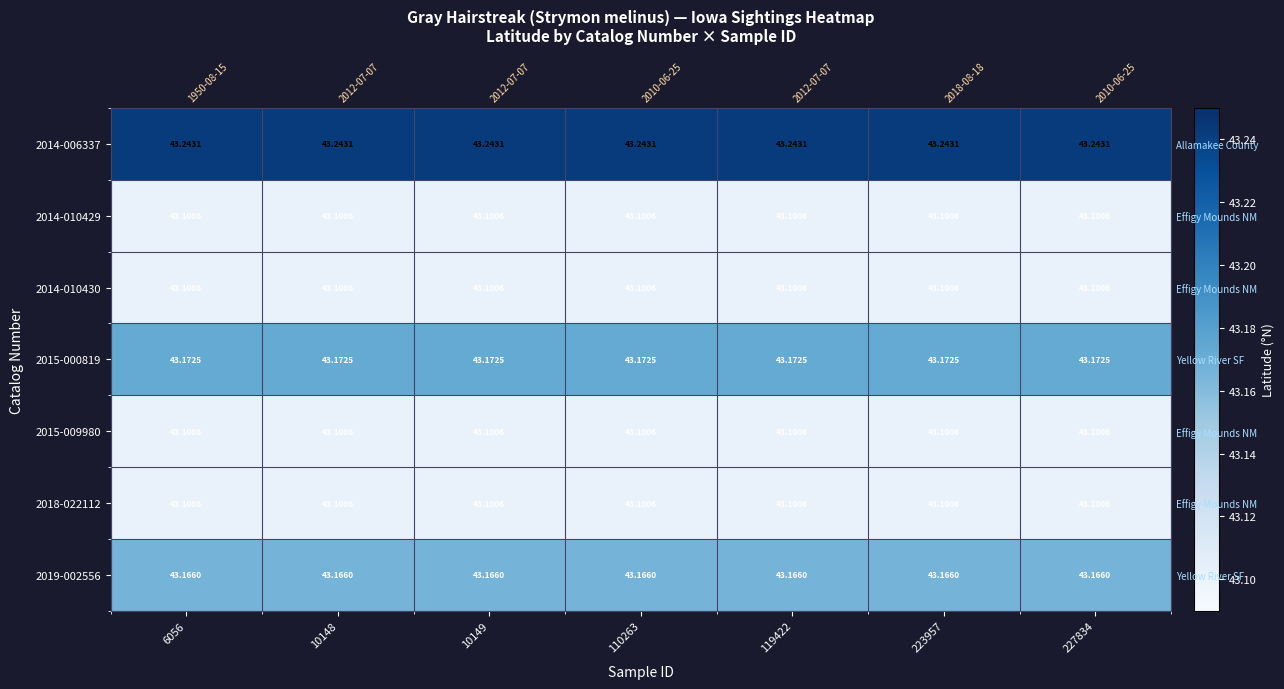

Which series changed the most between 6056 and 10149?

2014-006337